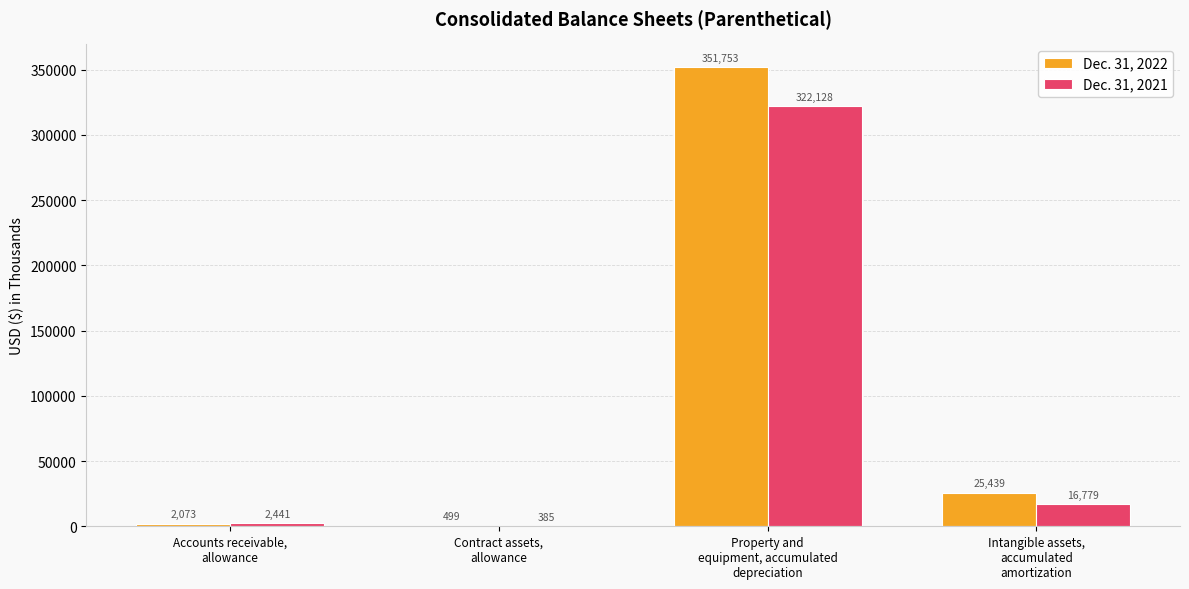

The Dec. 31, 2022 series shows 25439 at Intangible assets,
accumulated
amortization. True or false?

True